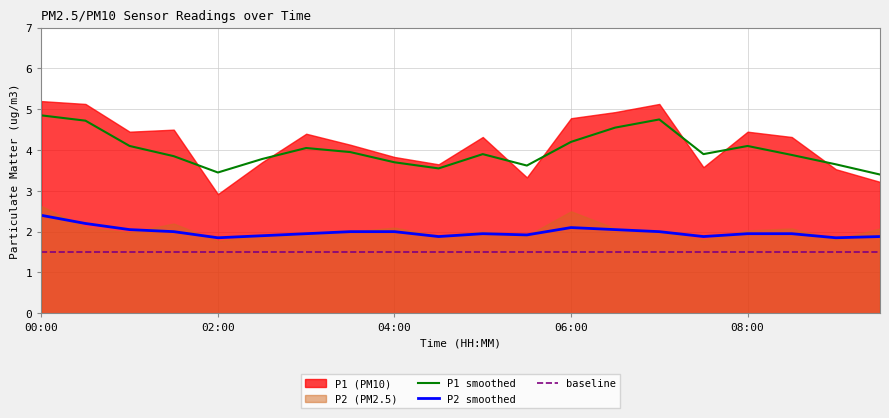

The value of P2 smoothed at 06:00 is 3.5. True or false?

False